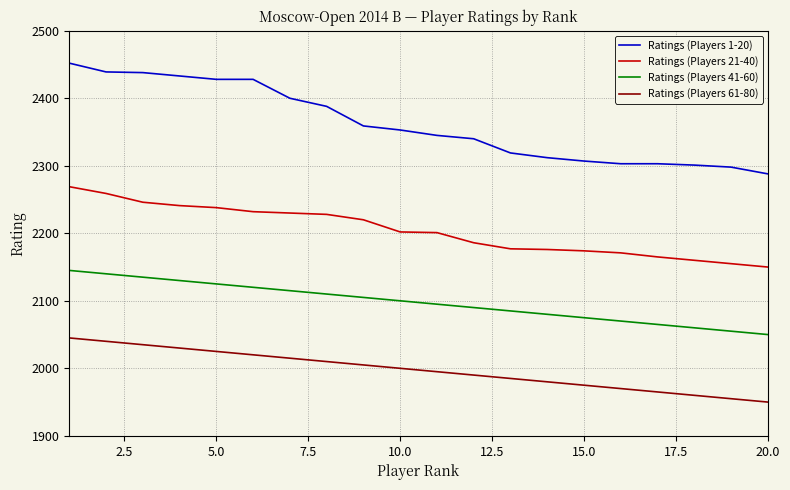

How many distinct data groups are displayed?

4